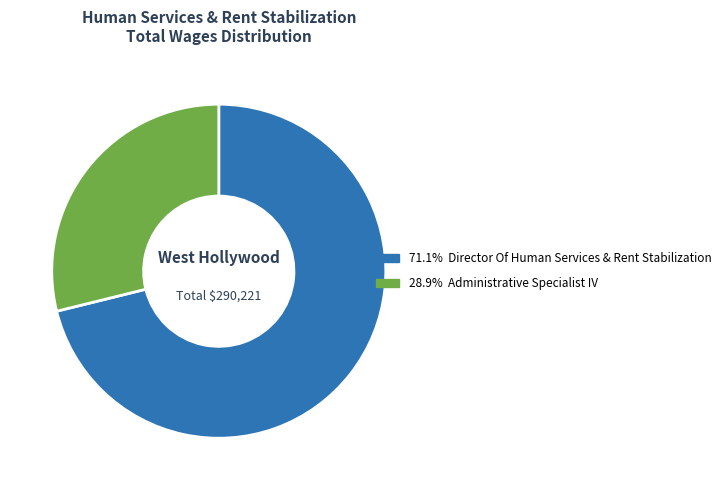

How many slices are in this pie chart?

2